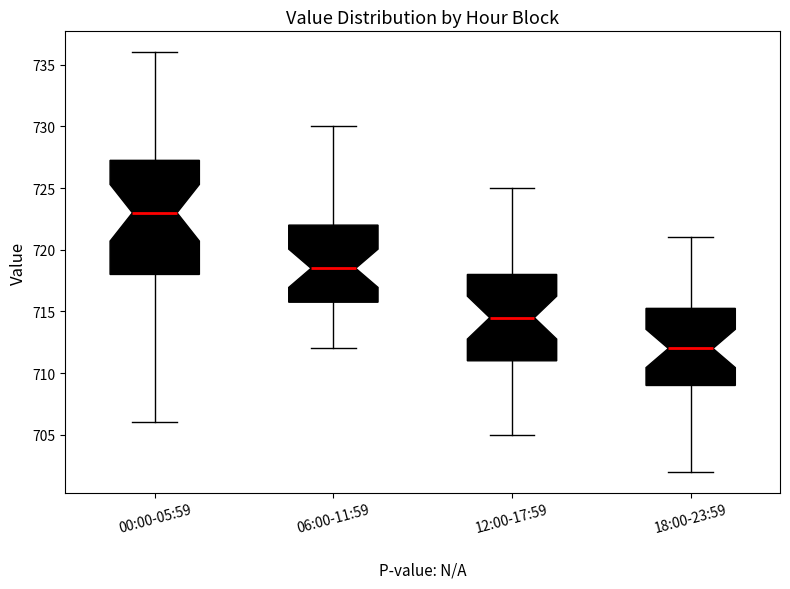

Where does the upper whisker of the box for 12:00-17:59 end on the y-axis? The values are not printed on the chart, so give them approximately, as read against the axis.

725.0